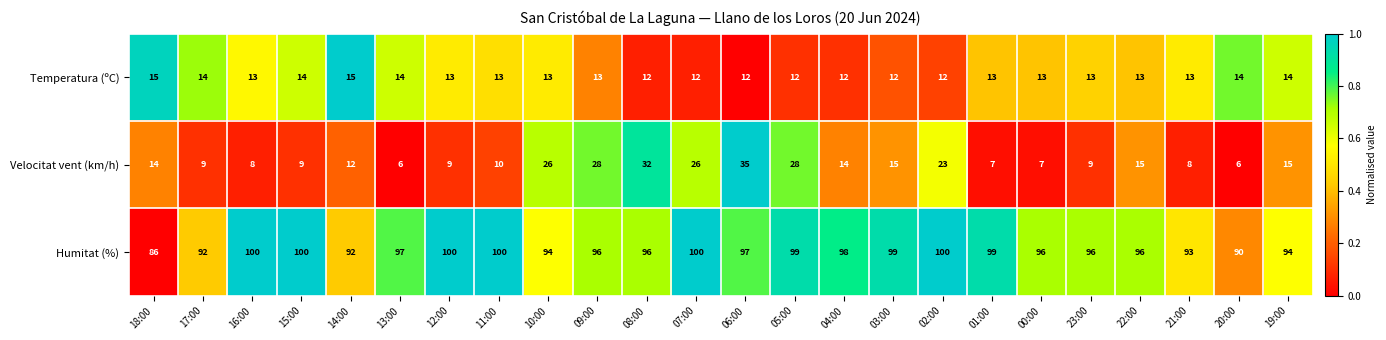

Rank the series at 19:00 from highest to lowest value.

Humitat (%), Velocitat vent (km/h), Temperatura (ºC)